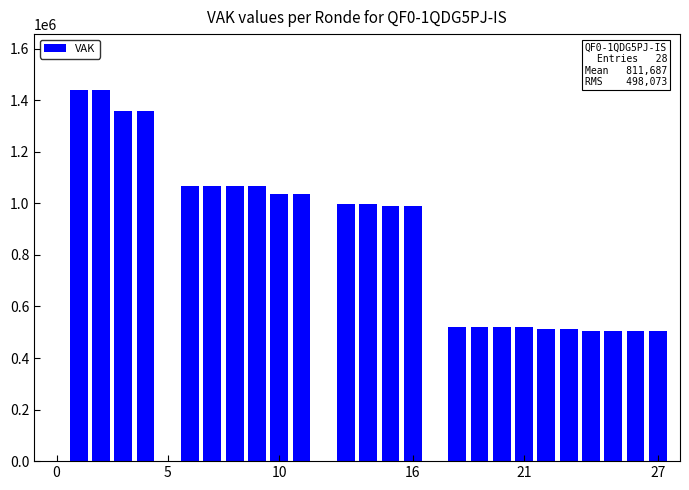

What is the maximum value shown in the chart?

1440320